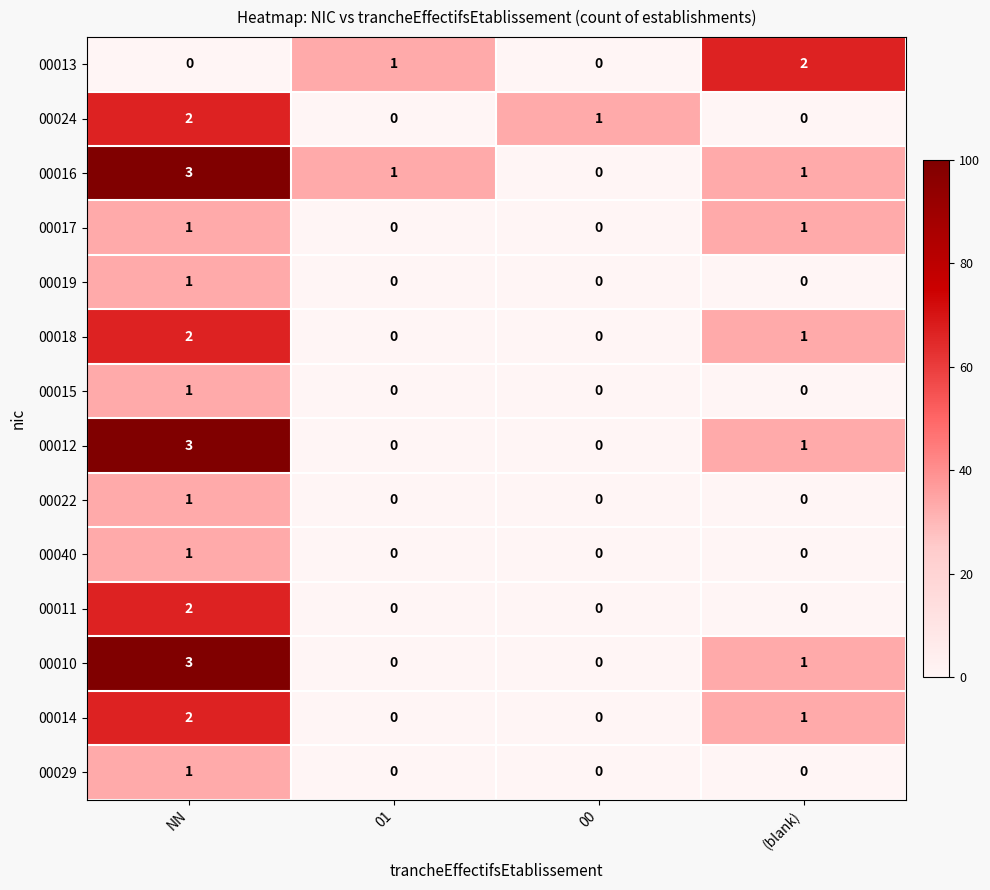

Count the number of data series in this chart.

14